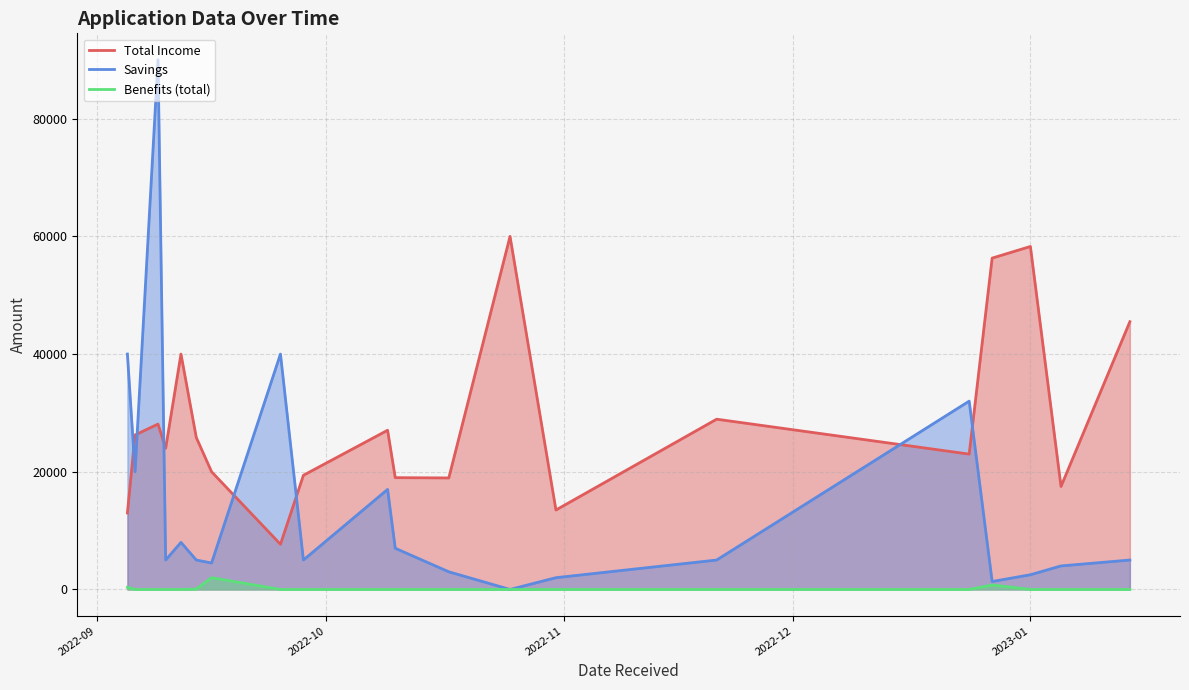

What is the difference between the maximum and minimum values in the Total Income series?

52320